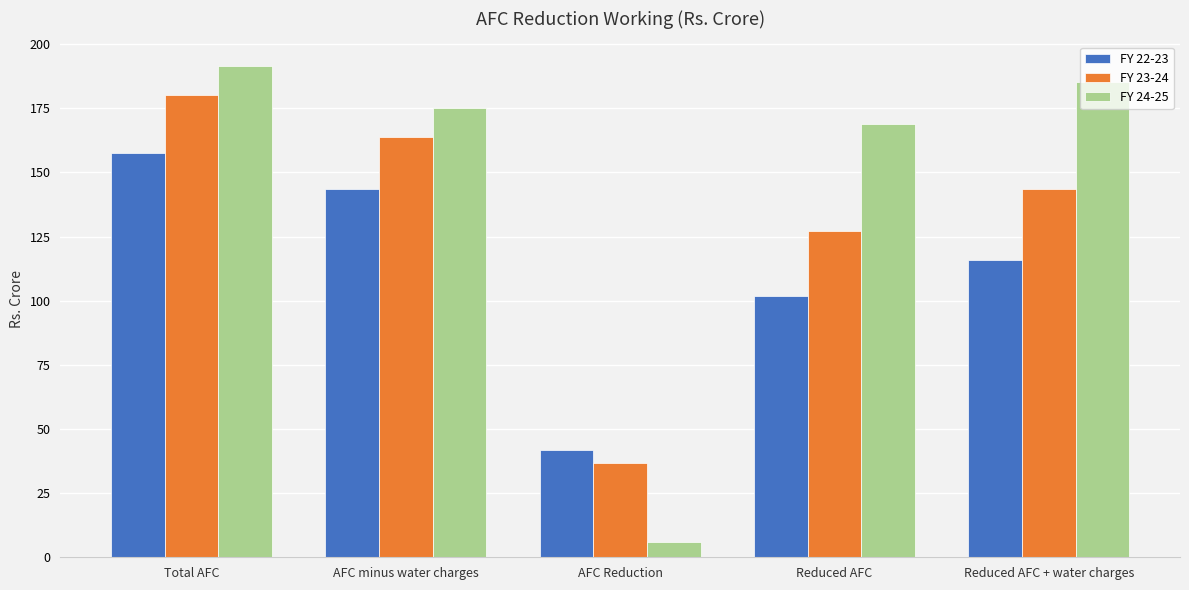

Which series has the largest total across all categories?

FY 24-25